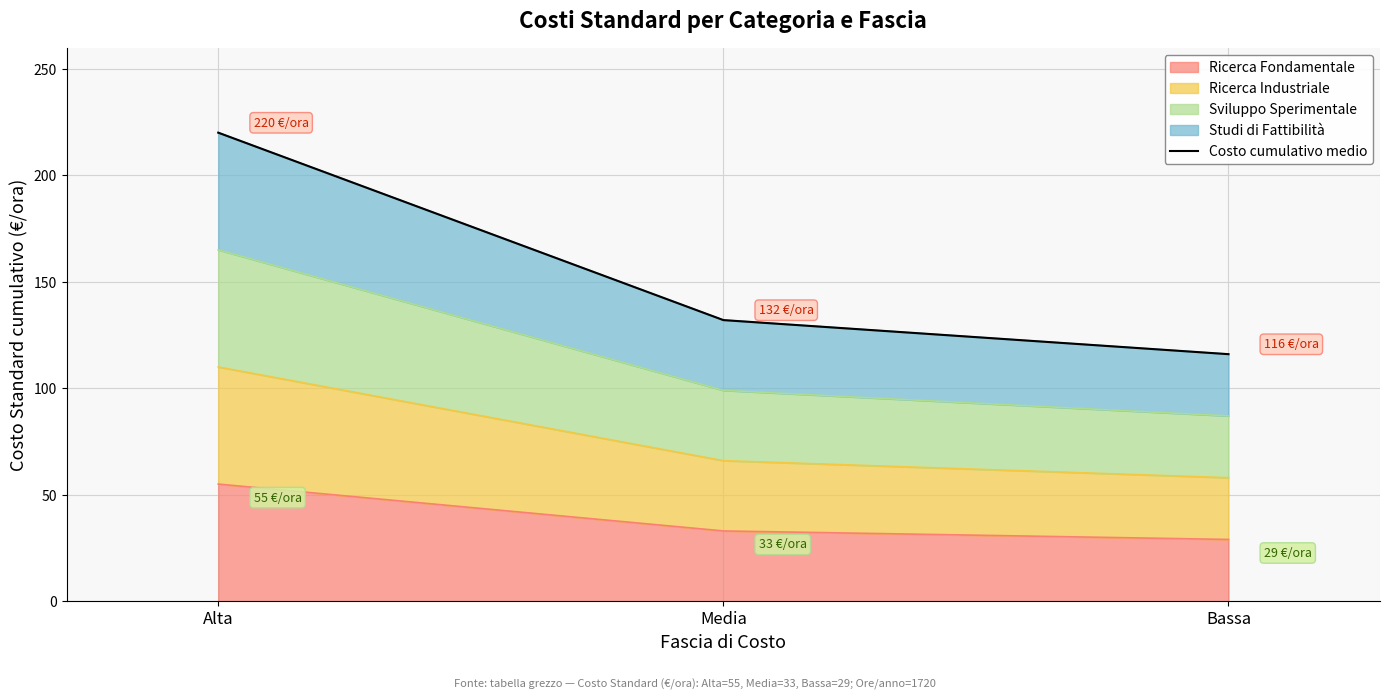

What is the label of the 2nd point from the right?

Media